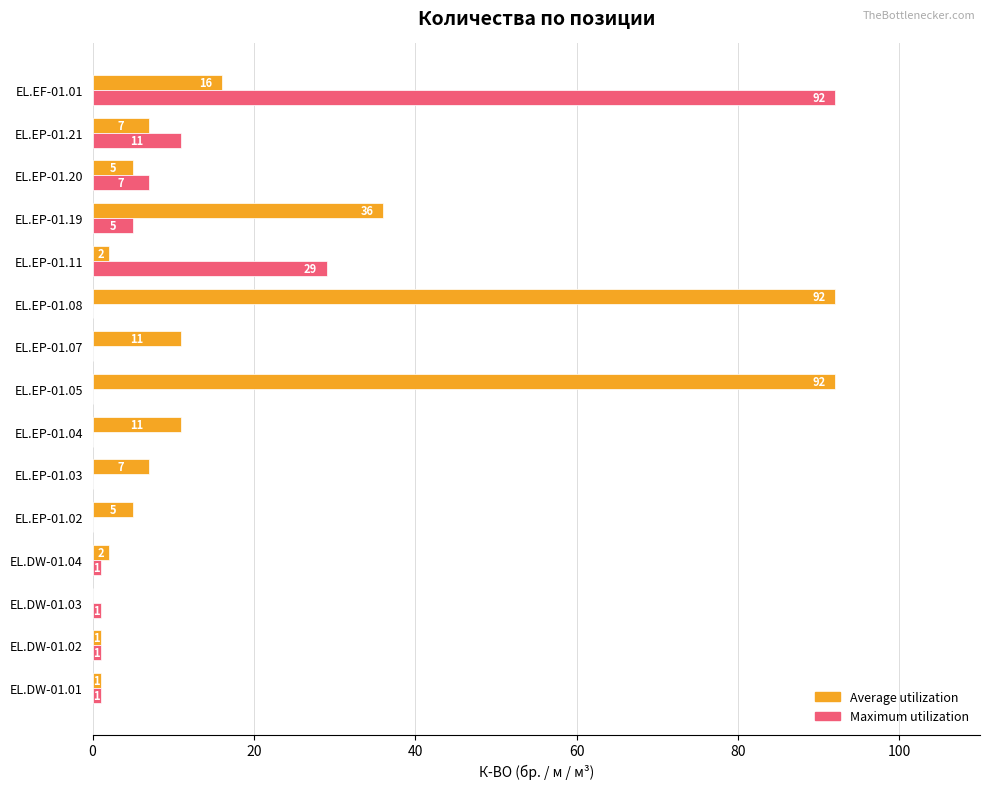

How many data points does each series have?

15